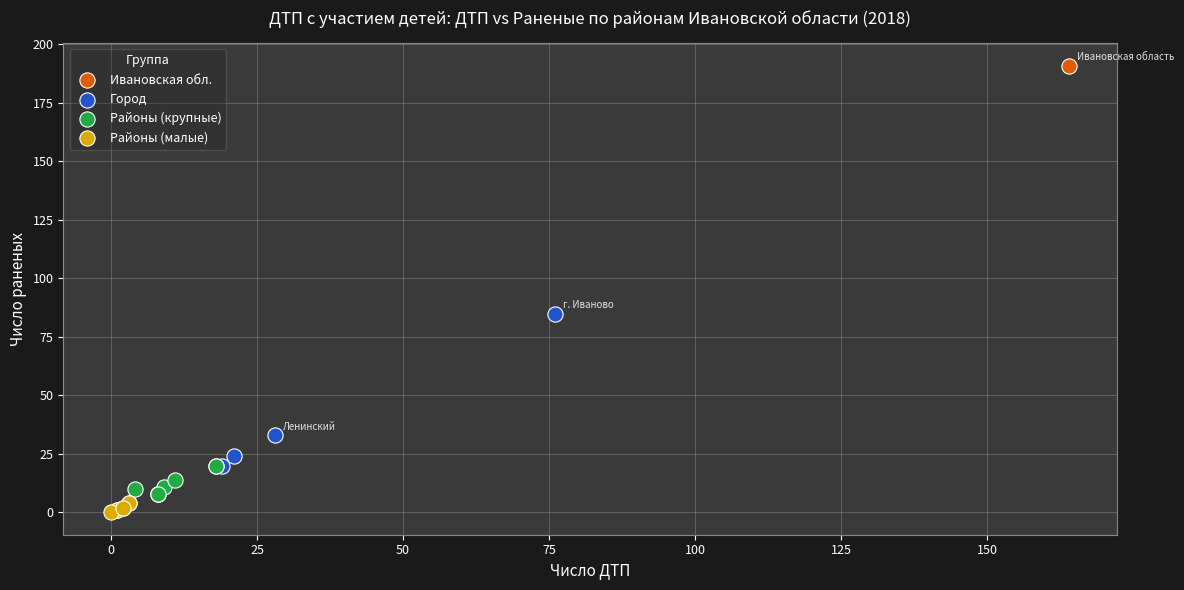

What are all the series names shown in the legend?

Ивановская обл., Город, Районы (крупные), Районы (малые)